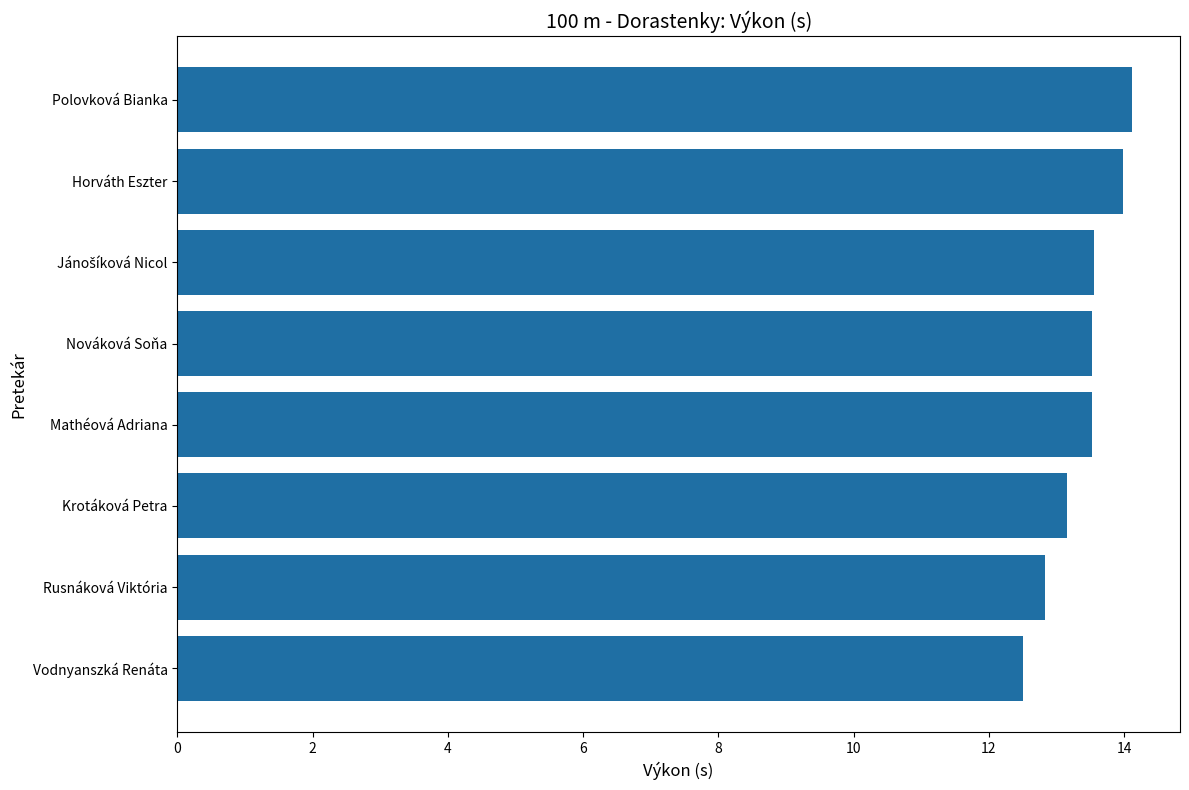

Which category has the highest value across all series?

Polovková Bianka